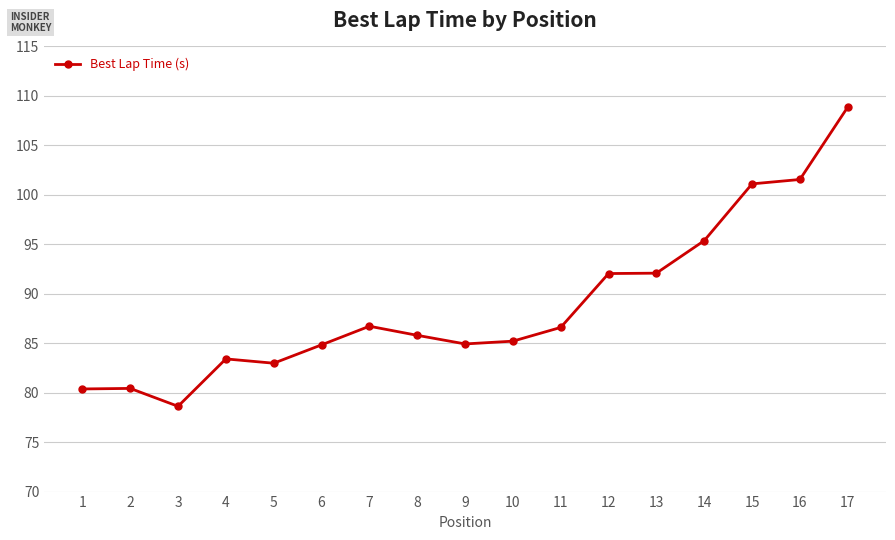

What is the approximate value at 7?

86.7